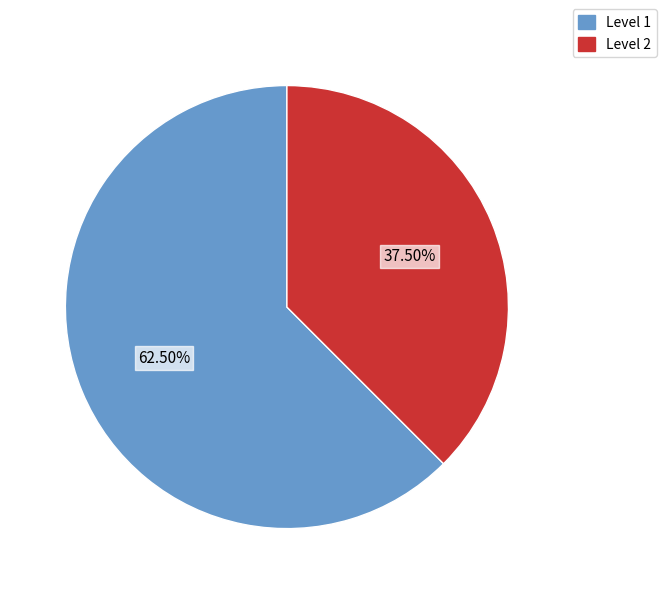

How many slices are in this pie chart?

2